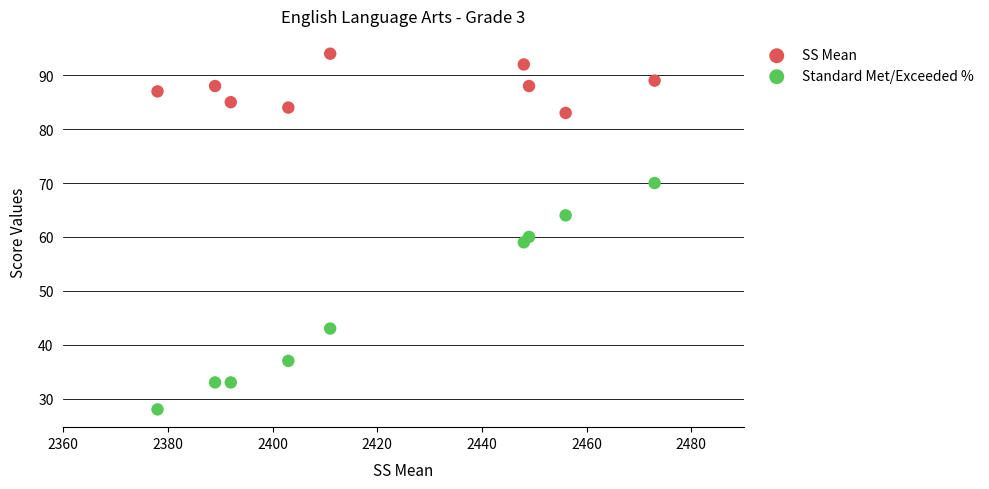

Which series has the widest spread of Y values?

Standard Met/Exceeded %